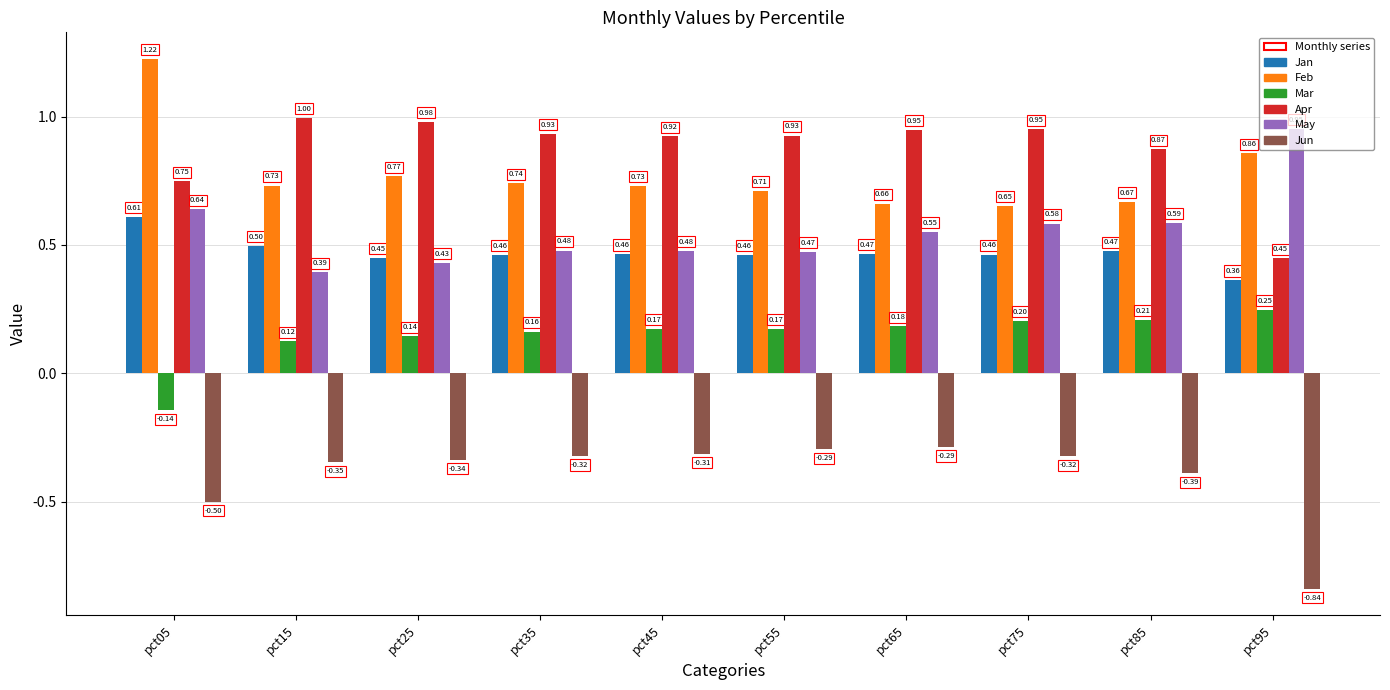

At pct35, list the series in order from smallest to largest.

Jun, Mar, Jan, May, Feb, Apr